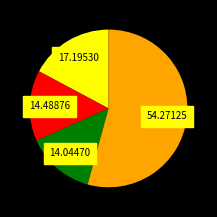

Is there any slice that represents more than half of the pie?

Yes